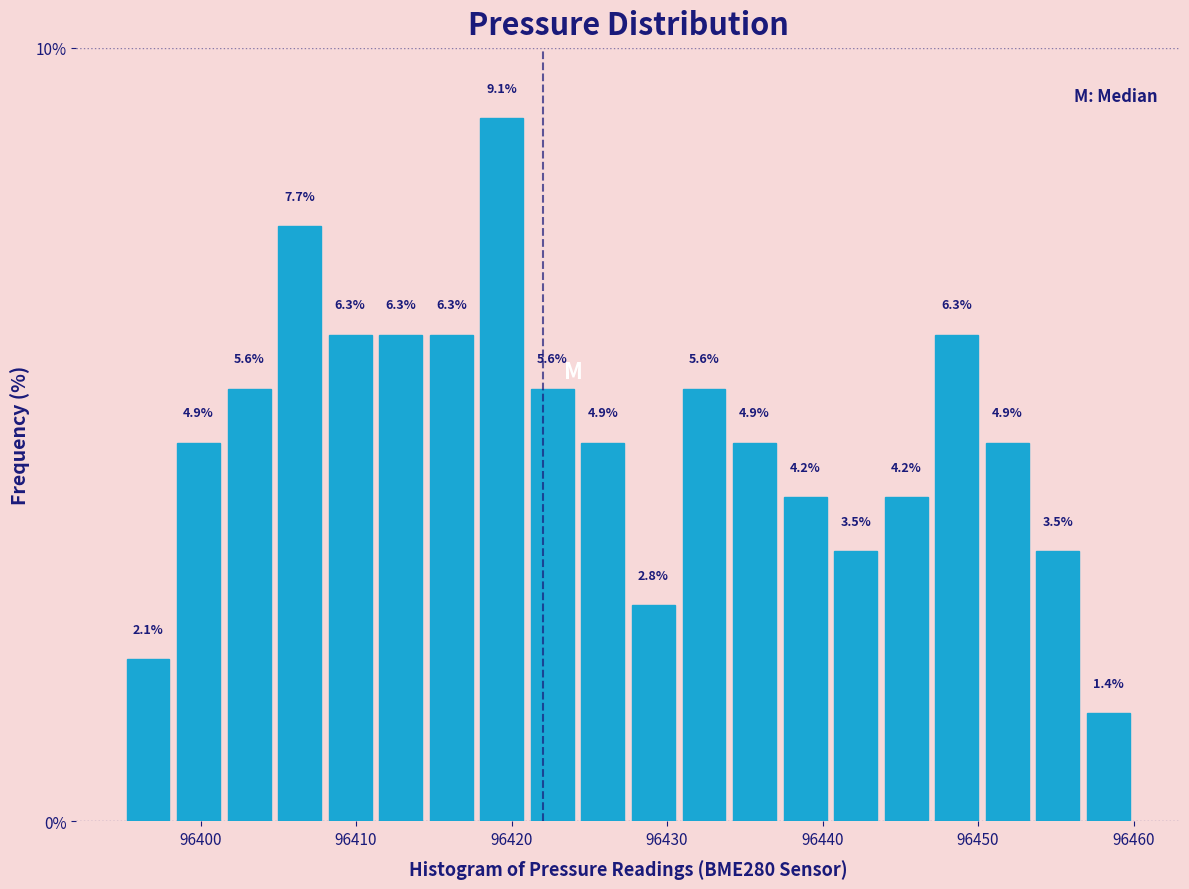

Around what value on the x-axis is the tallest bar? Give the approximate position of its centre, as read against the axis.

96419